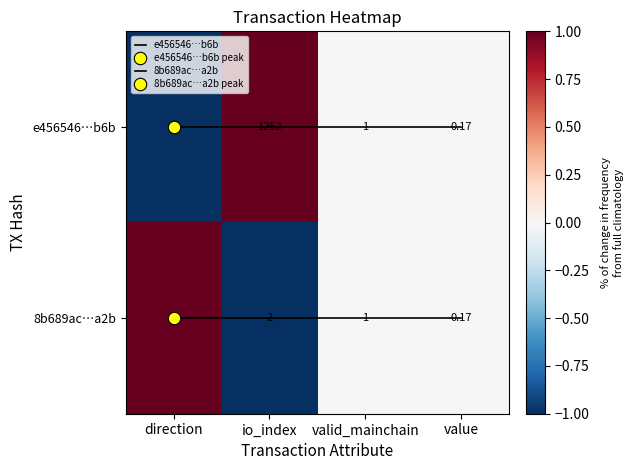

How many series are shown in this chart?

4